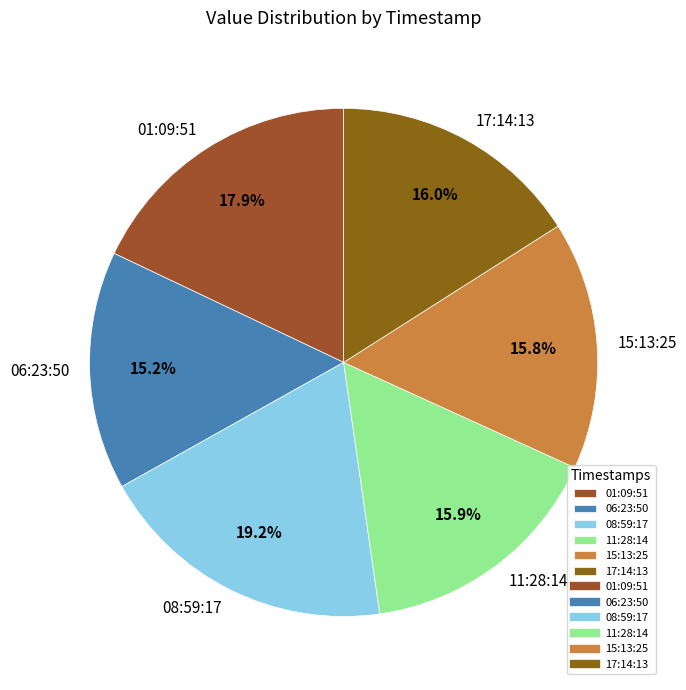

What portion of the pie excludes 01:09:51?

82.1%